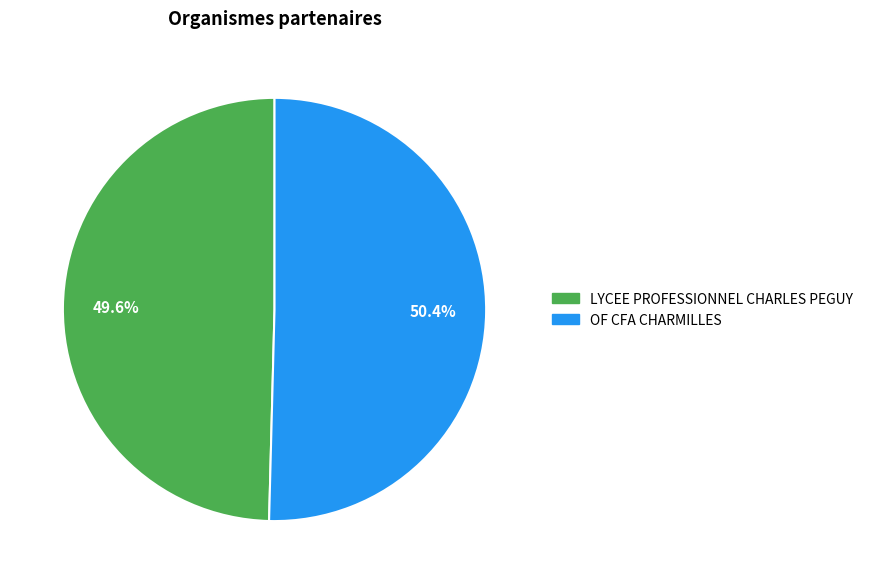

Is it true that LYCEE PROFESSIONNEL CHARLES PEGUY is 58% of the pie?

False